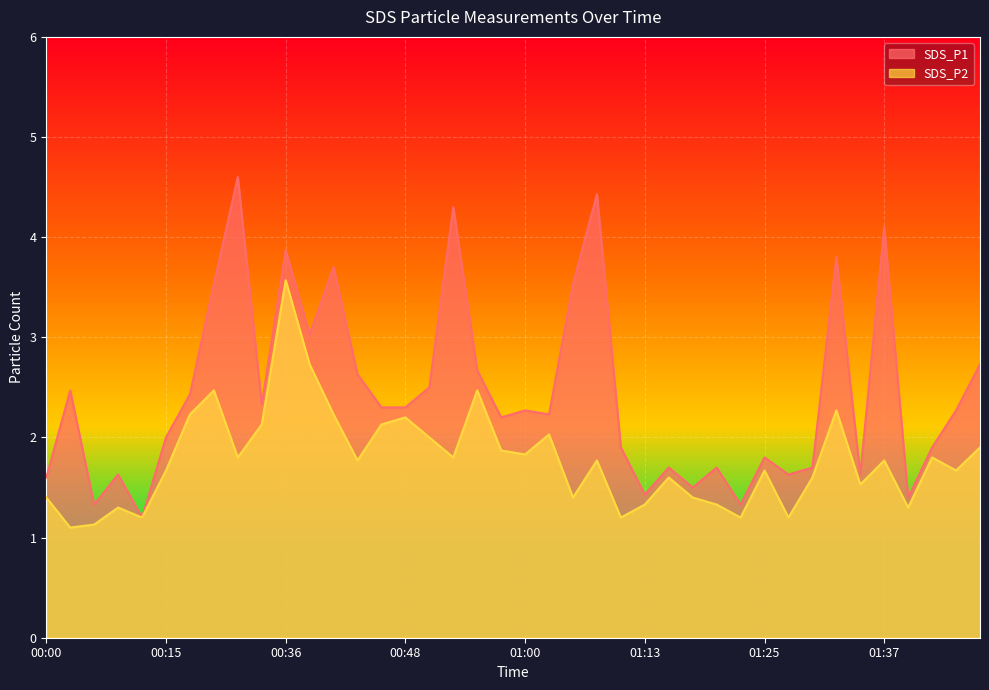

At which category does SDS_P2 reach its first local valley?

00:02